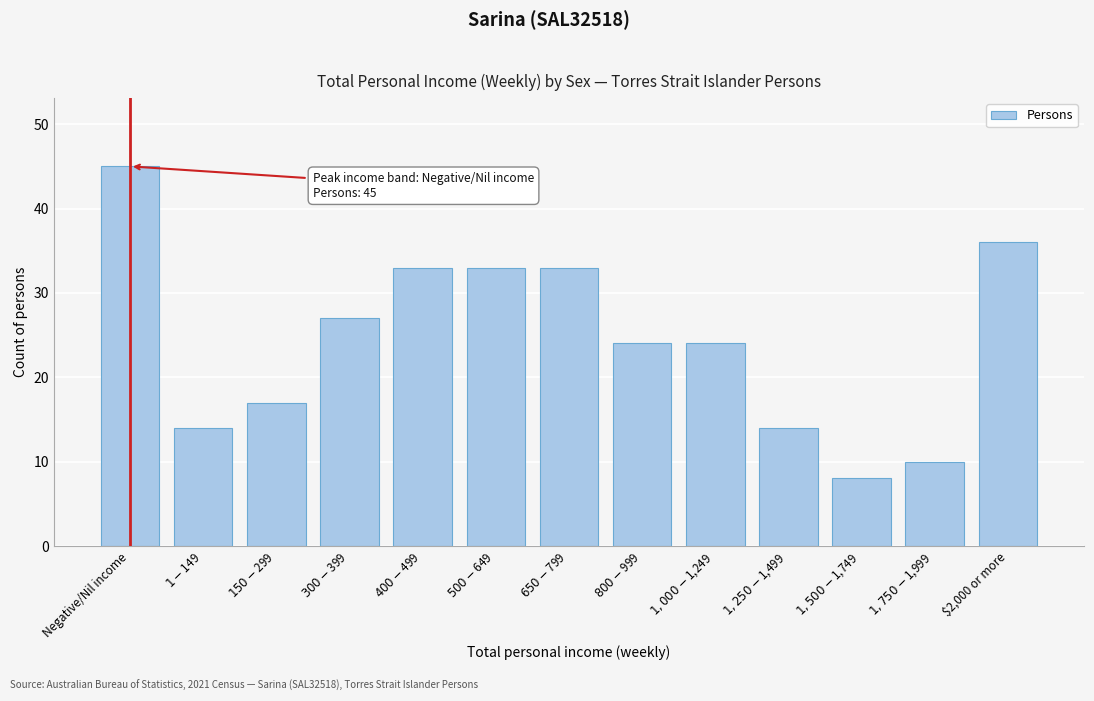

Reading right to left, transcribe all the data shown in this chart.

36	10	8	14	24	24	33	33	33	27	17	14	45